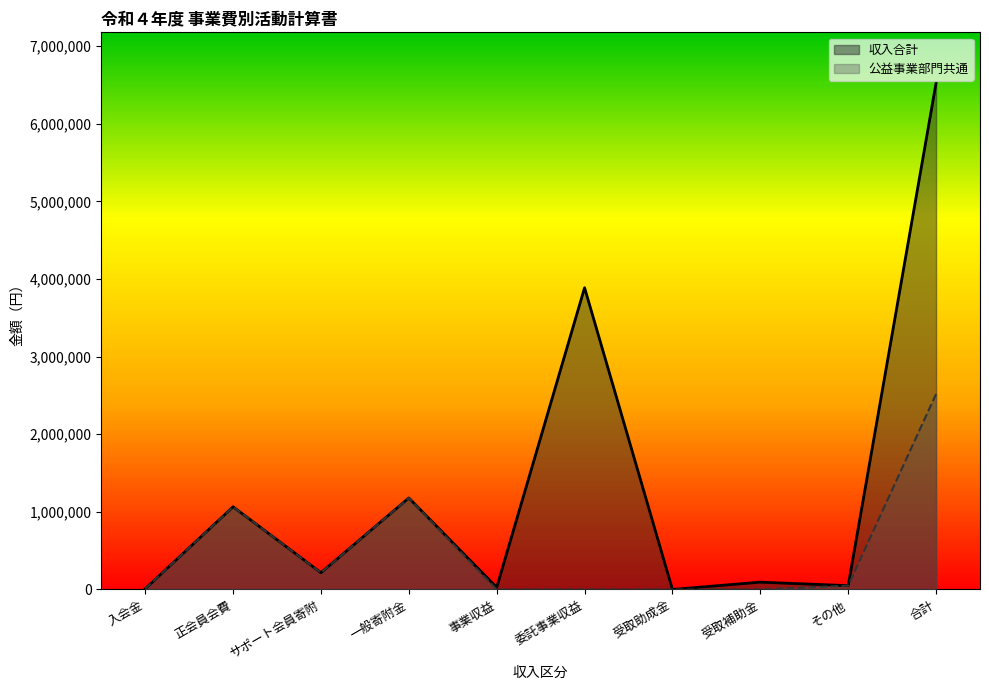

At how many categories does at least one series exceed 6357068?

1